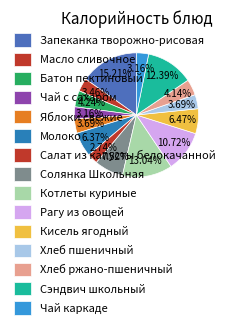

Does Хлеб пшеничный account for over 50% of the chart?

No